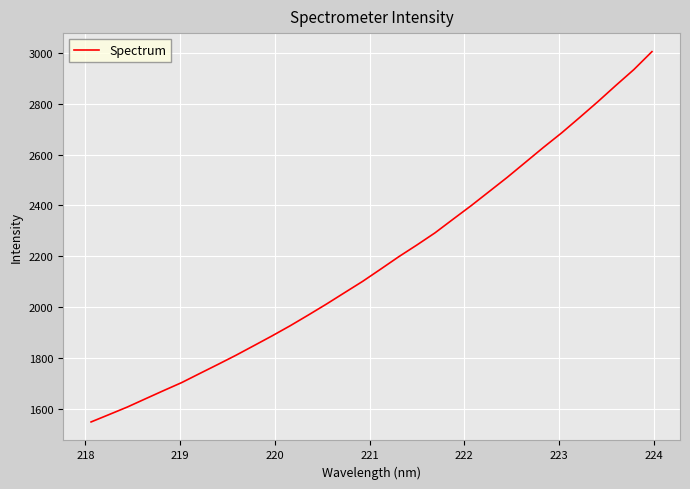

Reading left to right, what are all the values shown in this chart?

1550.3	1579.4	1608.7	1641.0	1673.2	1704.6	1740.4	1775.9	1812.0	1850.0	1888.3	1928.0	1970.0	2013.0	2057.6	2102.1	2150.2	2199.0	2244.9	2292.5	2346.2	2399.3	2455.0	2510.7	2569.4	2628.1	2684.8	2745.3	2807.0	2871.0	2933.5	3003.8